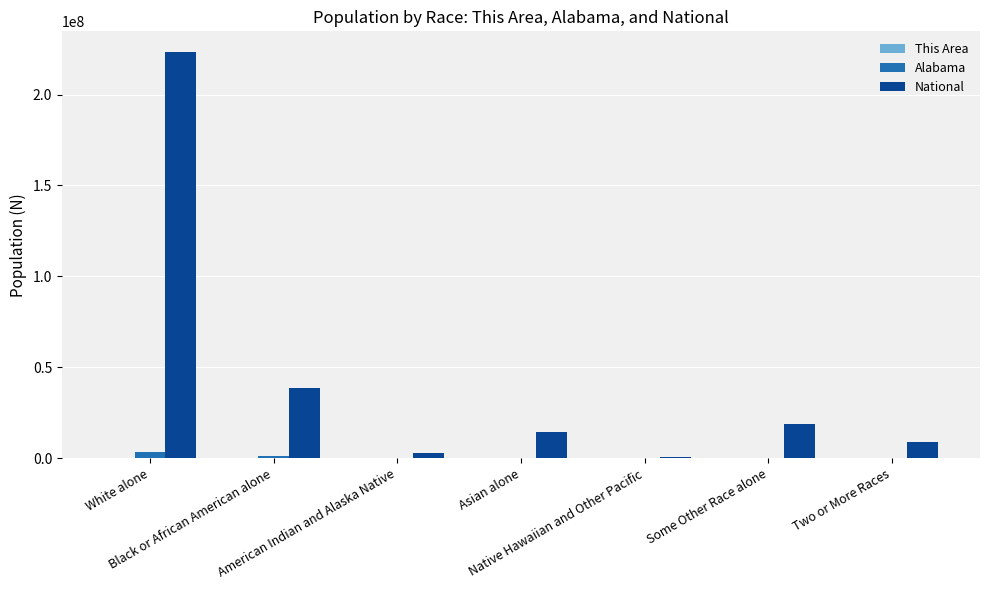

Which series has the largest total across all categories?

National